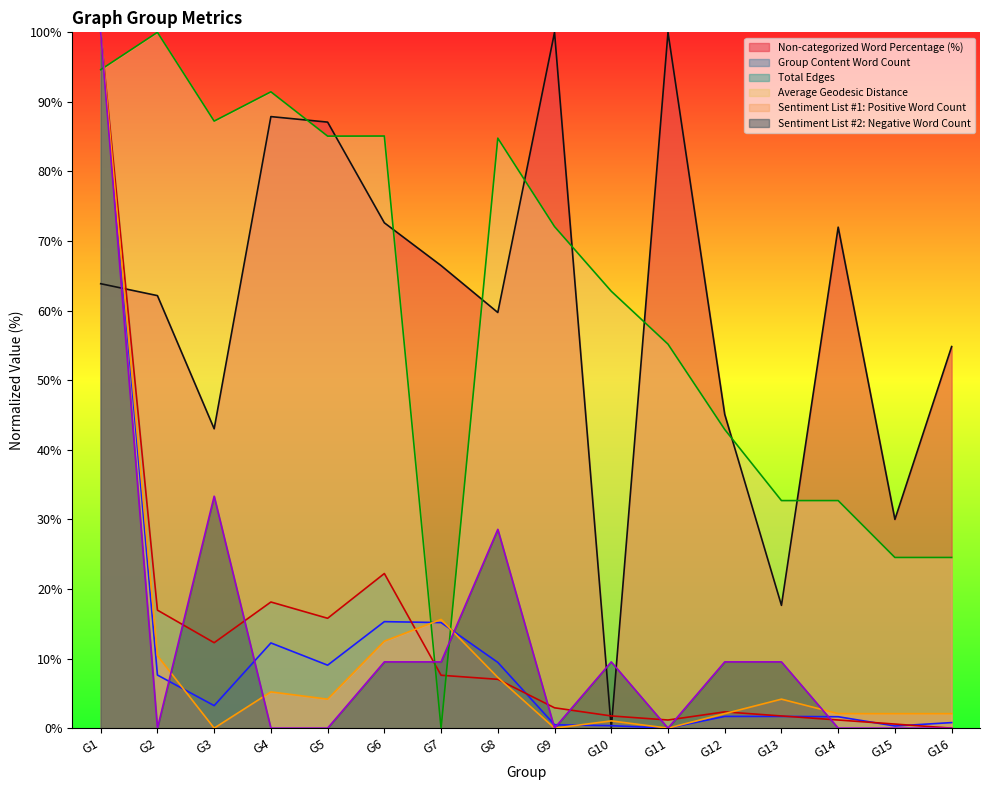

What is the difference between the maximum and minimum values in the Total Edges series?

100.0